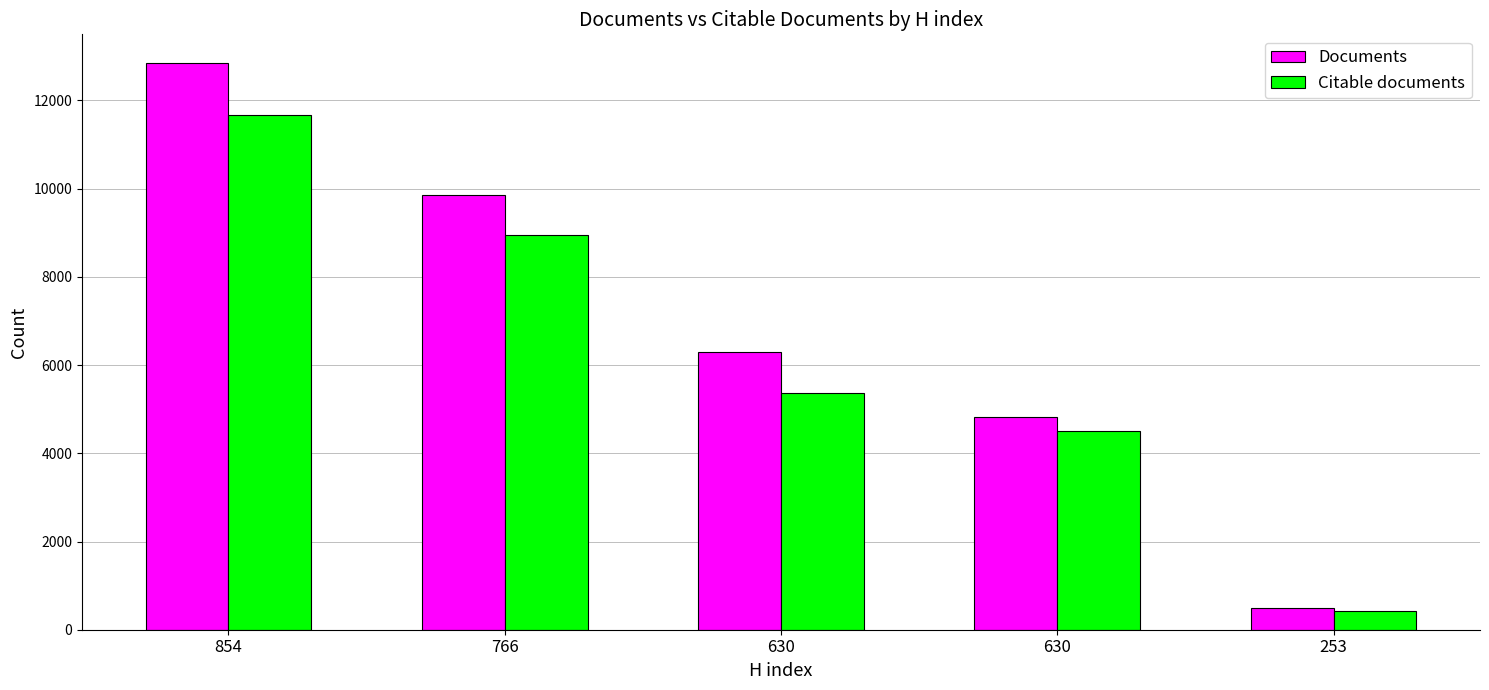

Reading left to right, transcribe all the data shown in this chart.

Documents: 854=12857	766=9865	630=6299	630=4812	253=484
Citable documents: 854=11676	766=8942	630=5375	630=4503	253=425